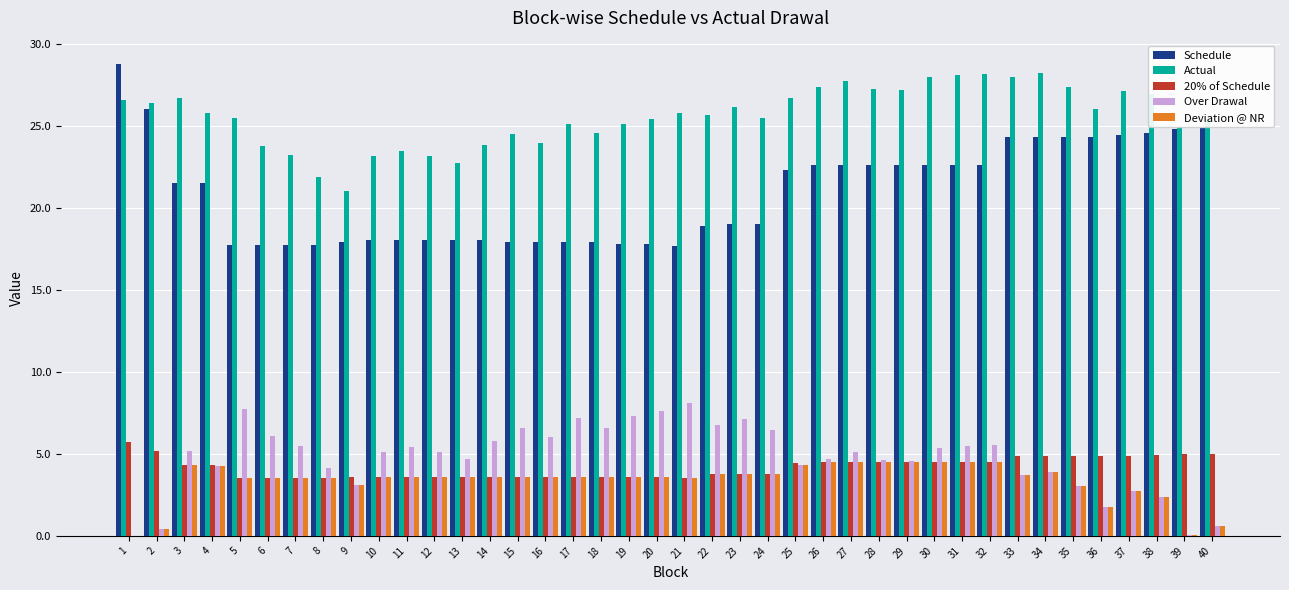

Which series has the largest total across all categories?

Actual